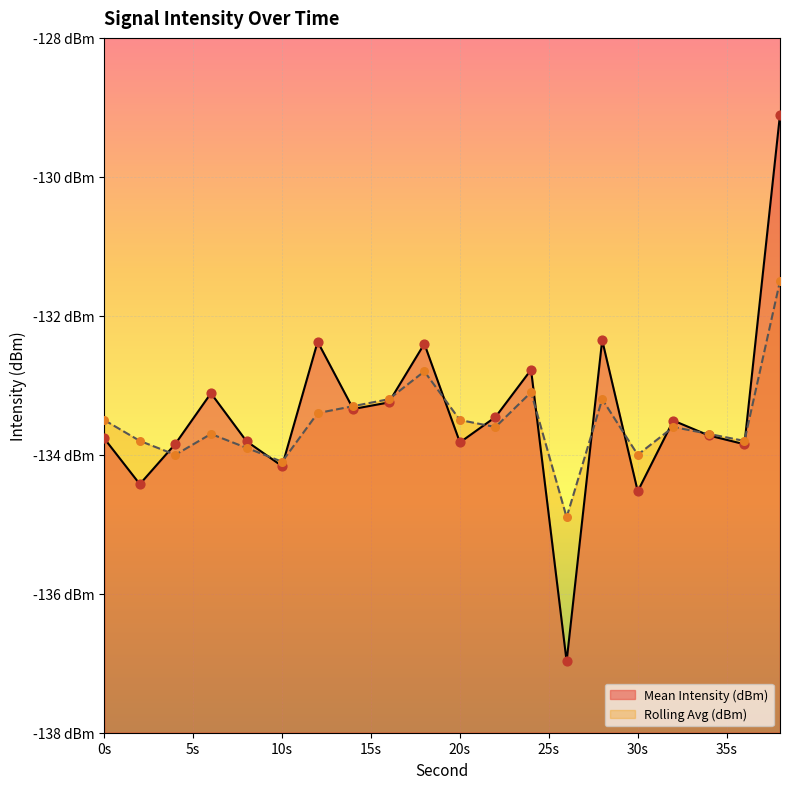

Is the value of Rolling Avg (dBm) at 30 greater than the value of Mean Intensity (dBm) at 16?

No